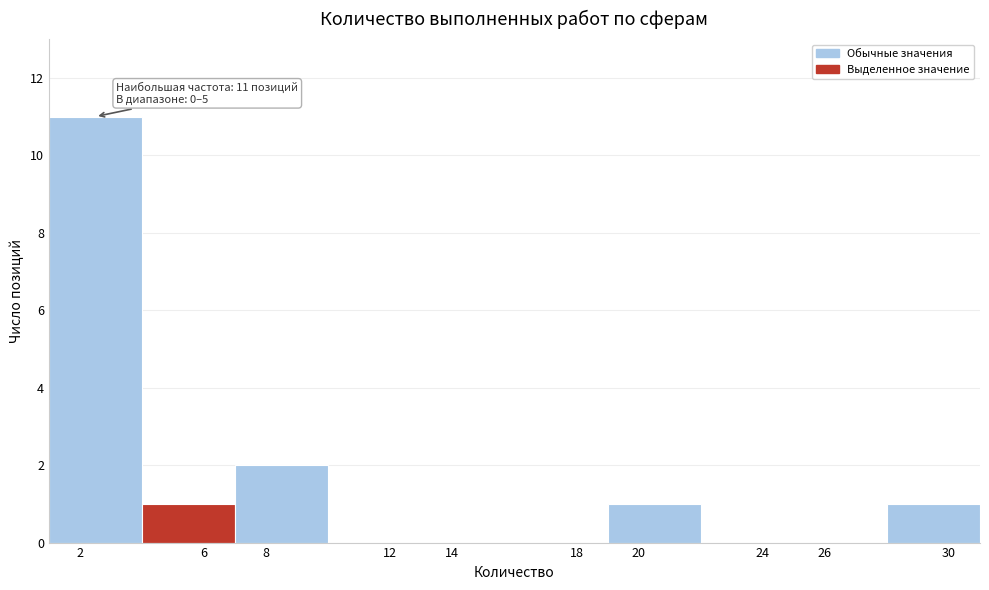

Over which range of the x-axis is the bar tallest?

1 to 4